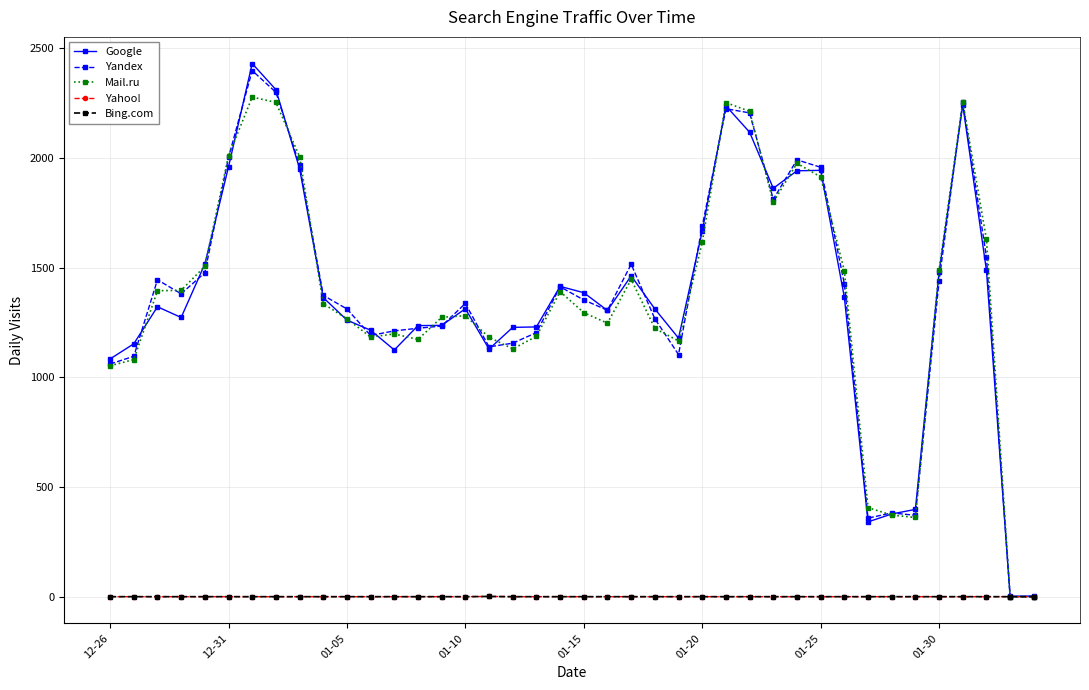

How many intersections are there between Yandex and Mail.ru?

15